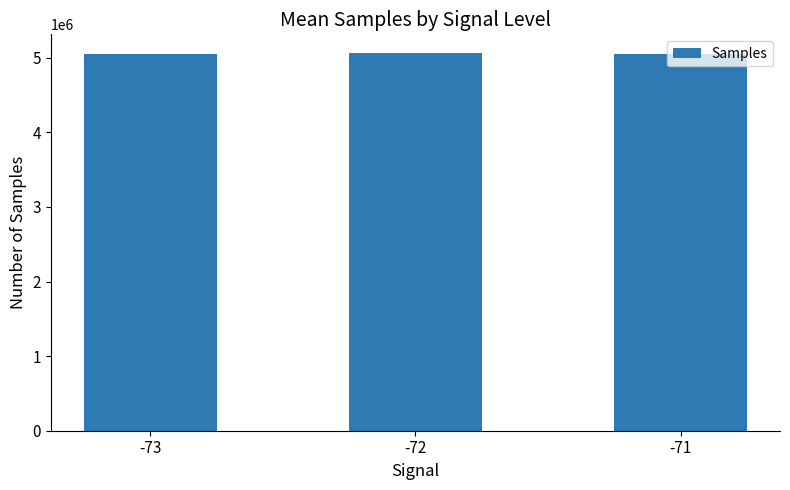

What is the change in value from -73 to -71?

-3141